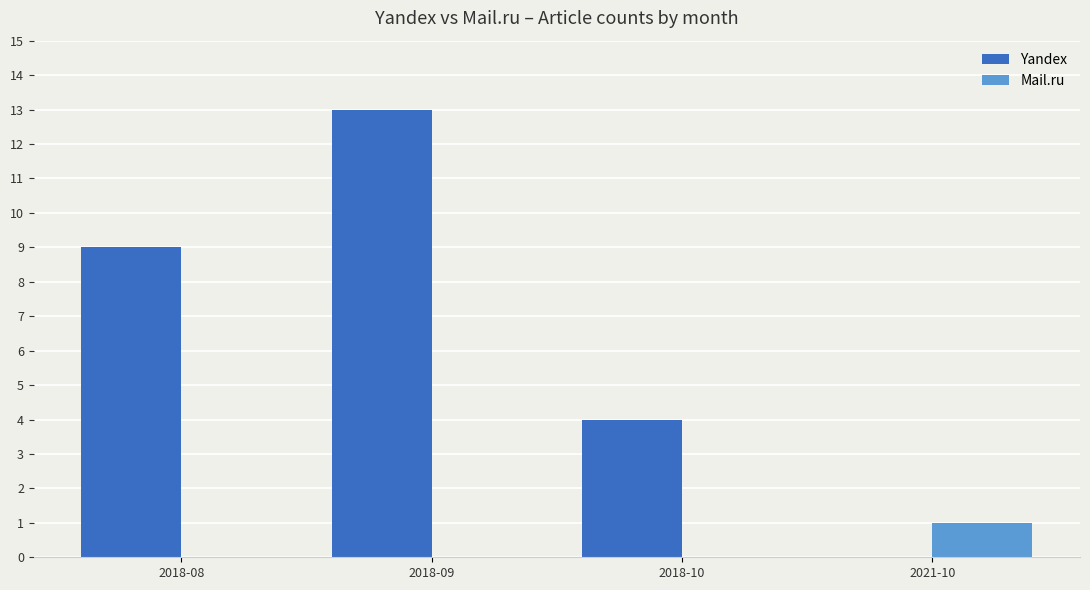

Reading left to right, transcribe all the data shown in this chart.

Yandex: 9	13	4	0
Mail.ru: 0	0	0	1